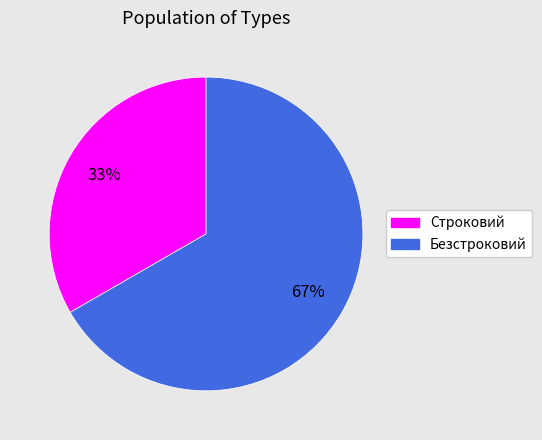

Which slice is the smallest?

Строковий